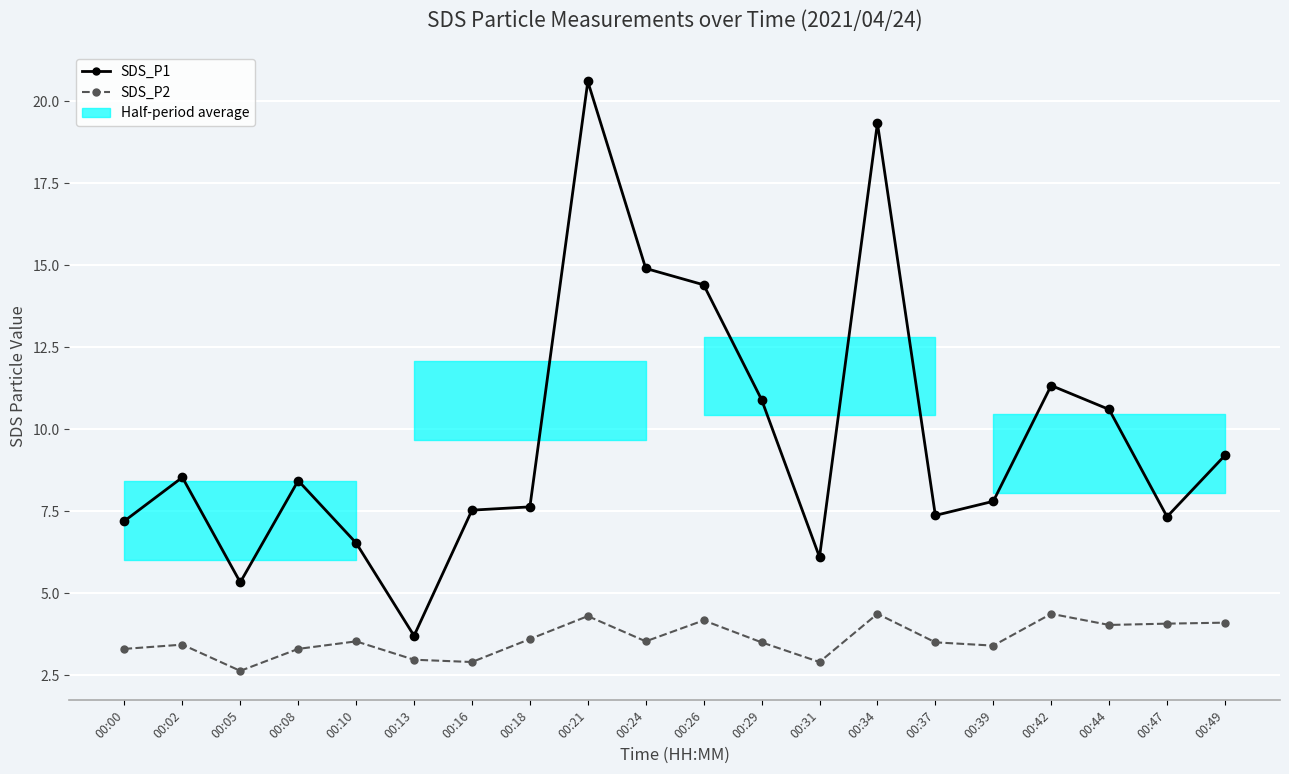

Where is SDS_P1 nearest to the value 12?

00:42